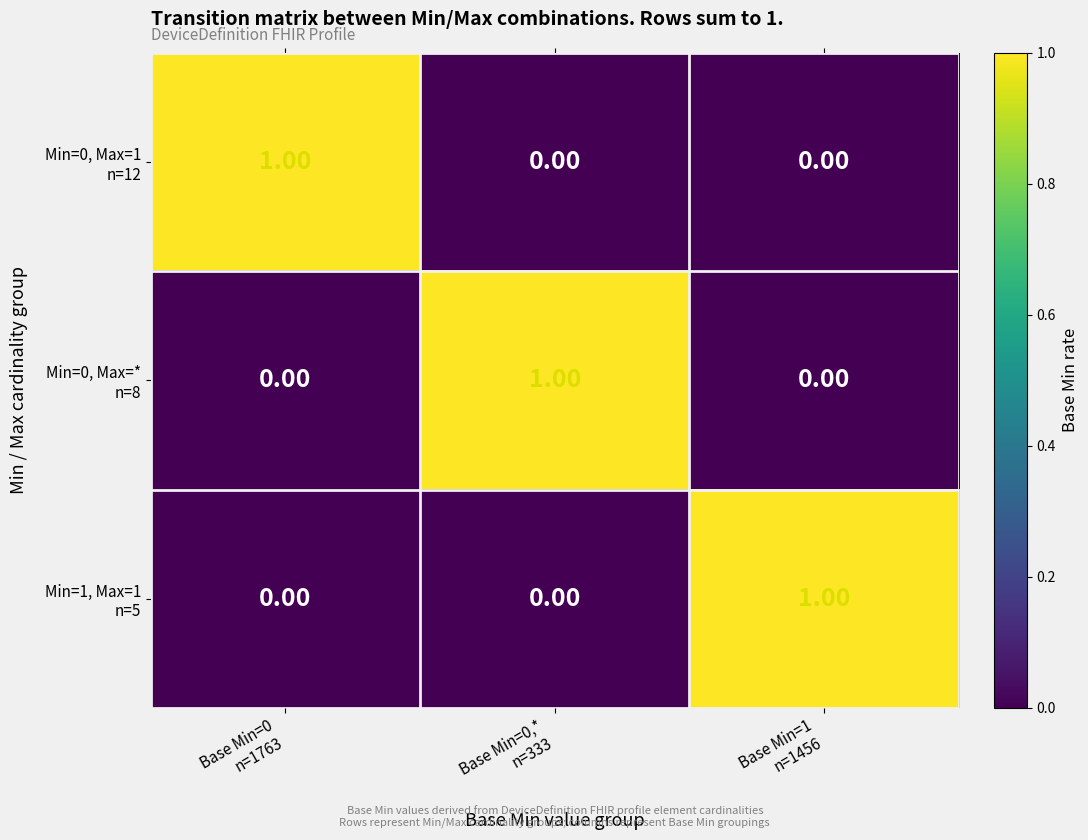

Count the number of data series in this chart.

3